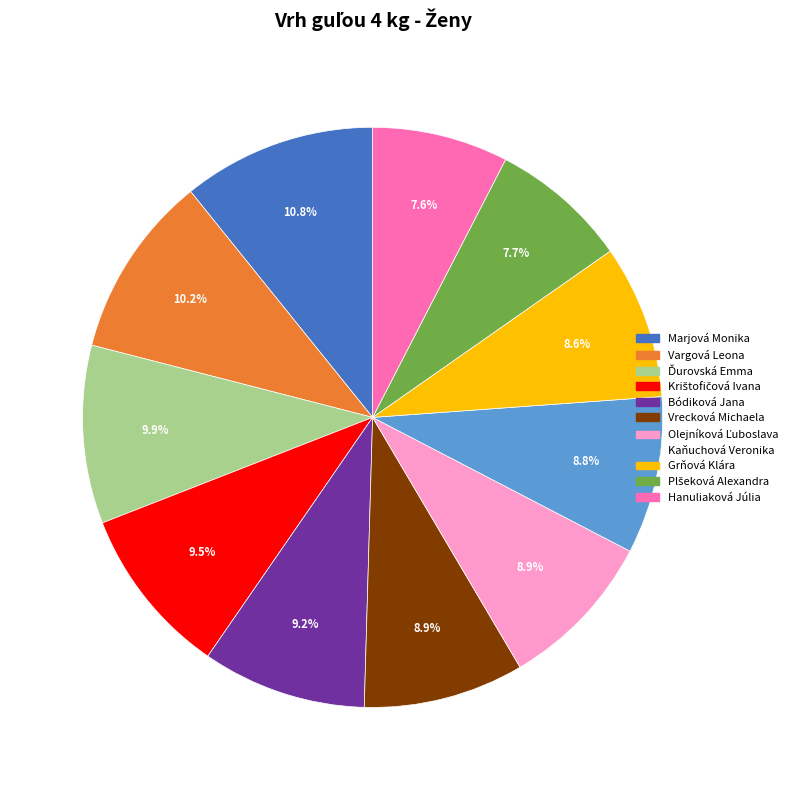

Does any single category account for the majority?

No